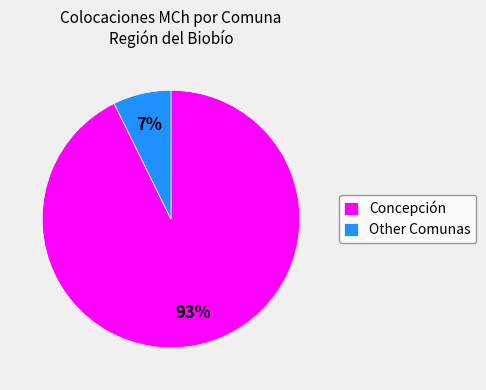

How many segments does this pie chart have?

2